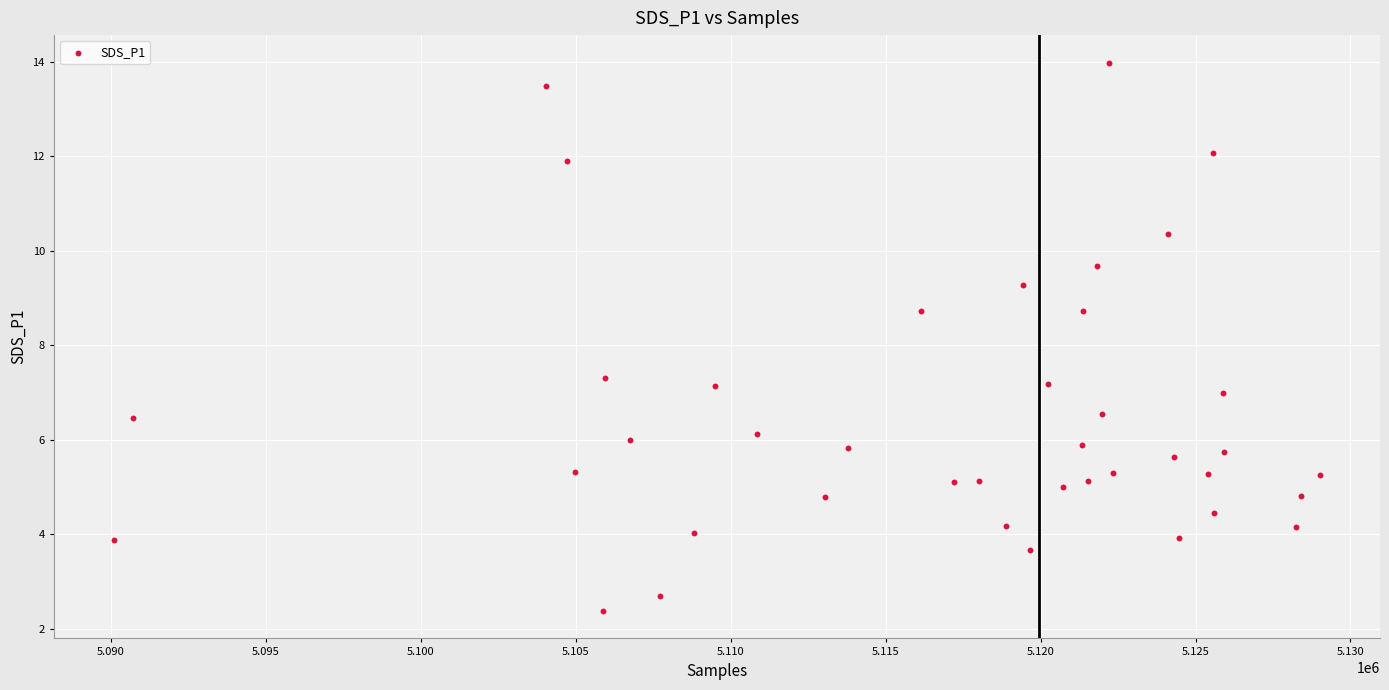

What is the range of X values (max minus min)?

38904.0